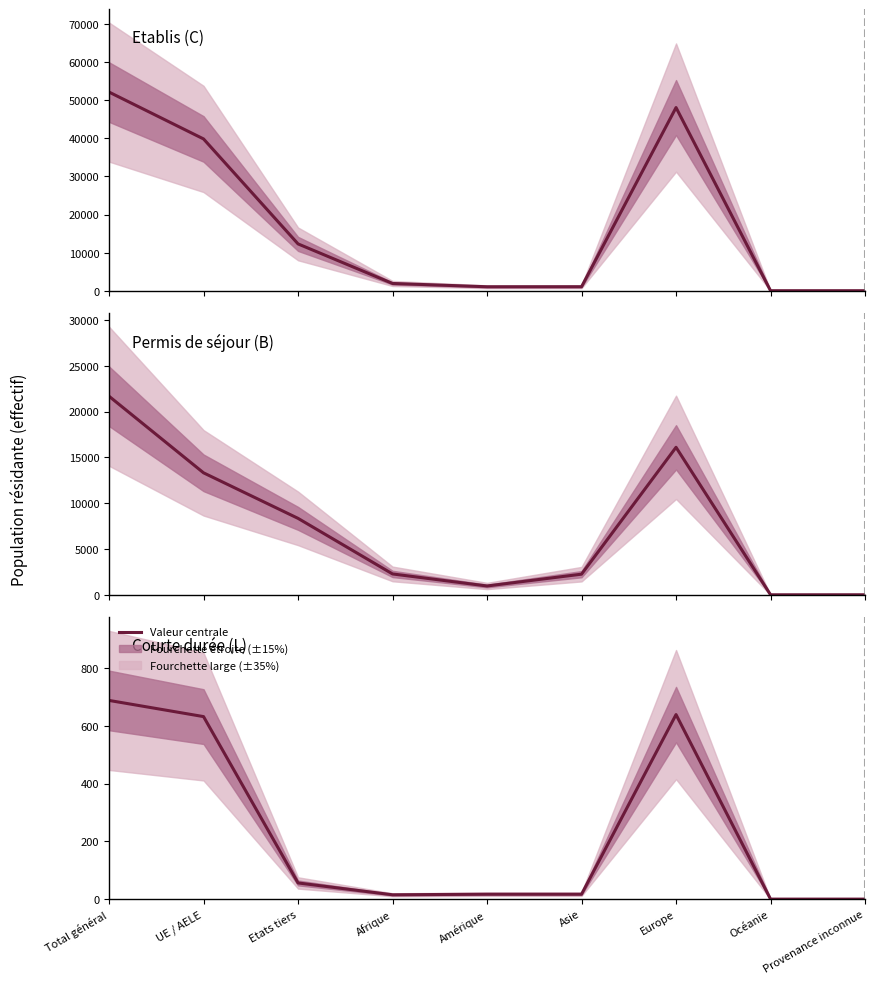

Which category has the highest value in the Permis de séjour (B) series?

Total général